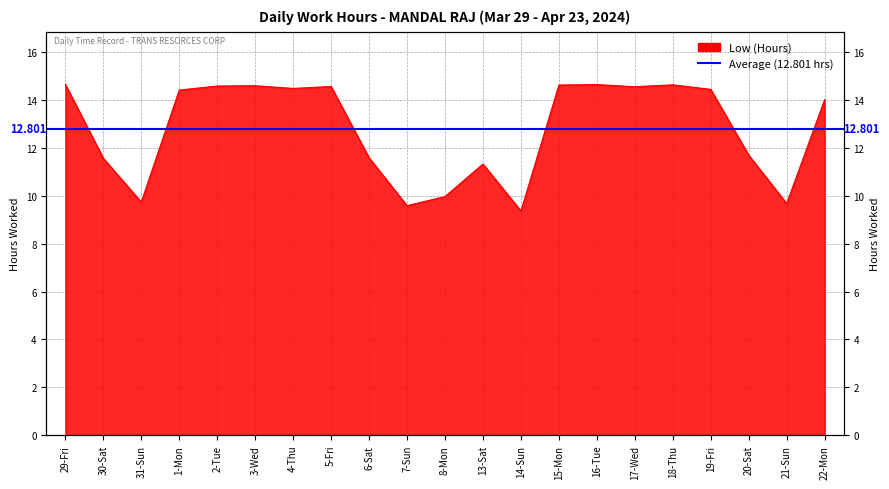

True or false: the data shows 4.5 at 13-Sat.

False